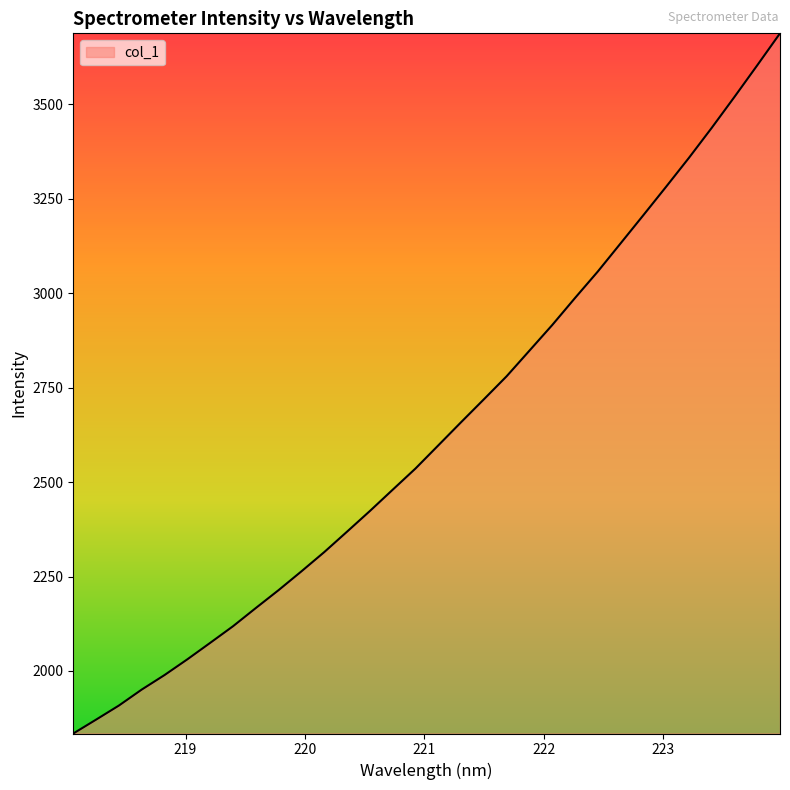

What is the greatest value displayed?

3688.2